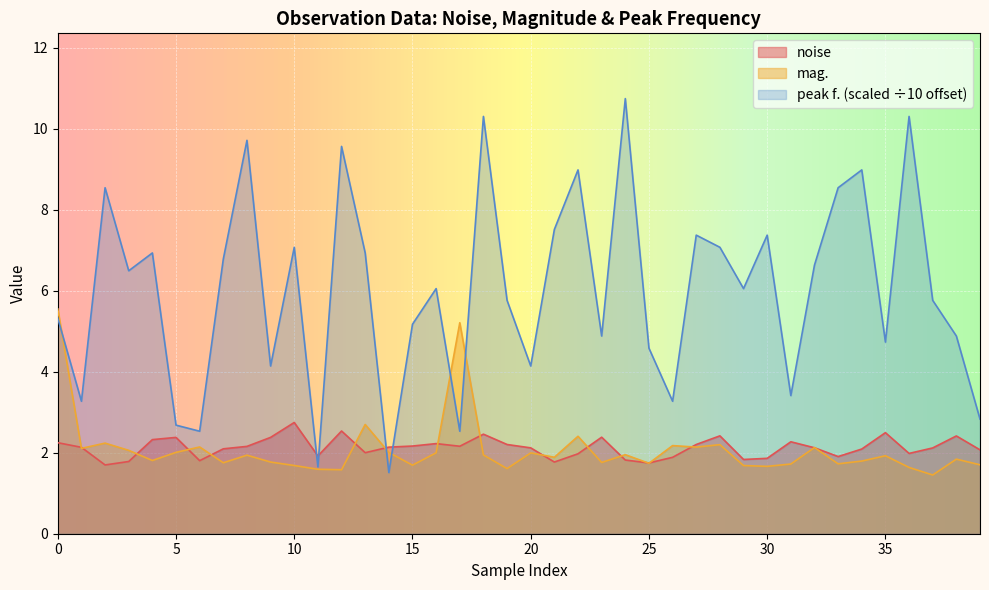

Reading left to right, what are all the values shown in this chart?

noise: 2.2	2.1	1.7	1.8	2.3	2.4	1.8	2.1	2.2	2.4	2.7	1.9	2.5	2.0	2.1	2.2	2.2	2.2	2.5	2.2	2.1	1.8	2.0	2.4	1.8	1.7	1.9	2.2	2.4	1.8	1.9	2.3	2.1	1.9	2.1	2.5	2.0	2.1	2.4	2.1
mag.: 5.5	2.1	2.2	2.1	1.8	2.0	2.1	1.8	1.9	1.8	1.7	1.6	1.6	2.7	2.0	1.7	2.0	5.2	1.9	1.6	2.0	1.9	2.4	1.8	2.0	1.7	2.2	2.1	2.2	1.7	1.7	1.7	2.1	1.7	1.8	1.9	1.6	1.4	1.8	1.7
peak f.: 5.3	3.3	8.5	6.5	6.9	2.7	2.5	6.8	9.7	4.1	7.1	1.6	9.6	6.9	1.5	5.2	6.0	2.5	10.3	5.8	4.1	7.5	9.0	4.9	10.7	4.6	3.3	7.4	7.1	6.0	7.4	3.4	6.6	8.5	9.0	4.7	10.3	5.8	4.9	2.8